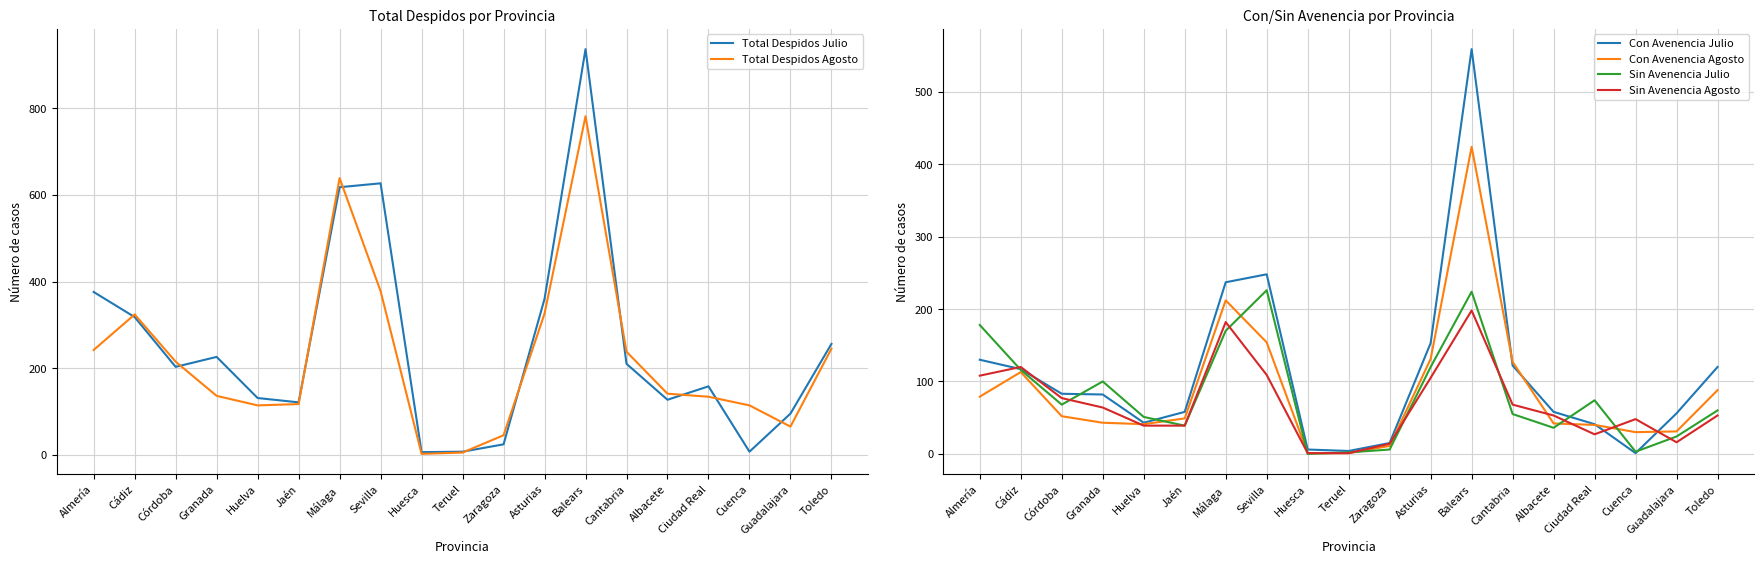

Is the value of Sin Avenencia Julio at Huesca greater than the value of Sin Avenencia Agosto at Málaga?

No